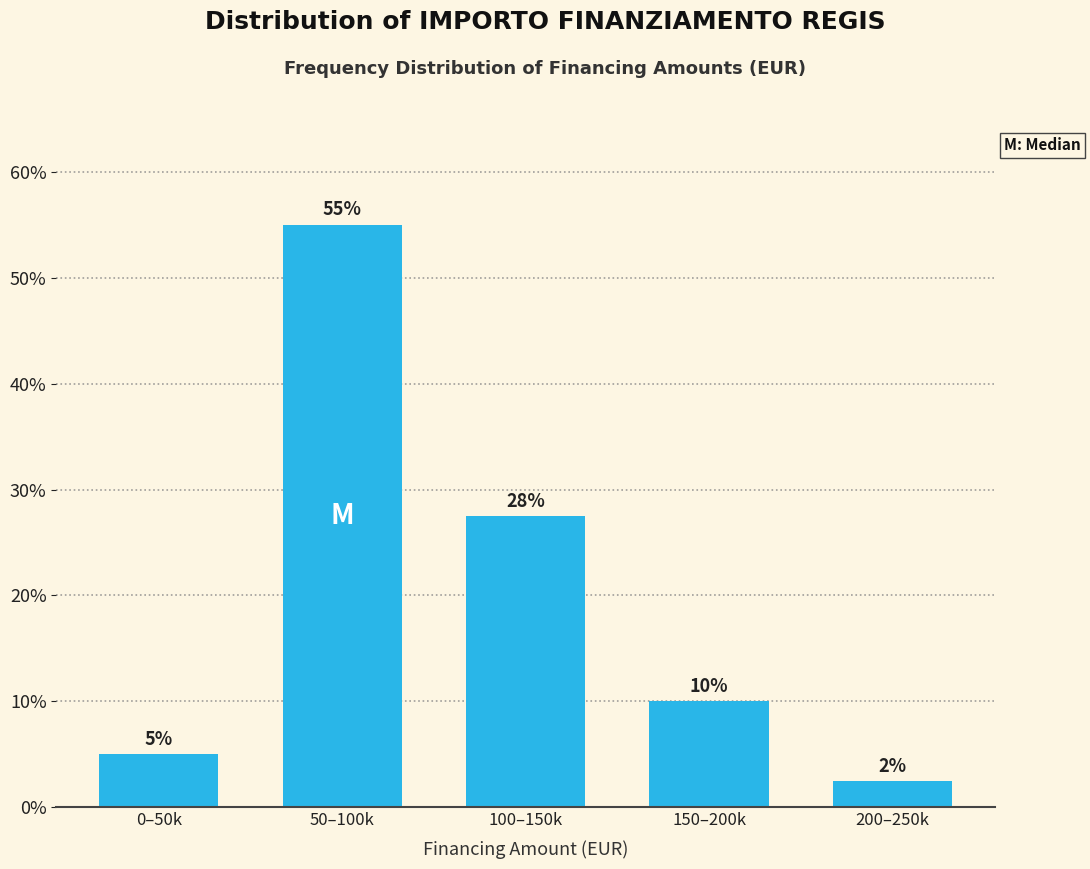

True or false: the data shows 27.5 at 100–150k.

True